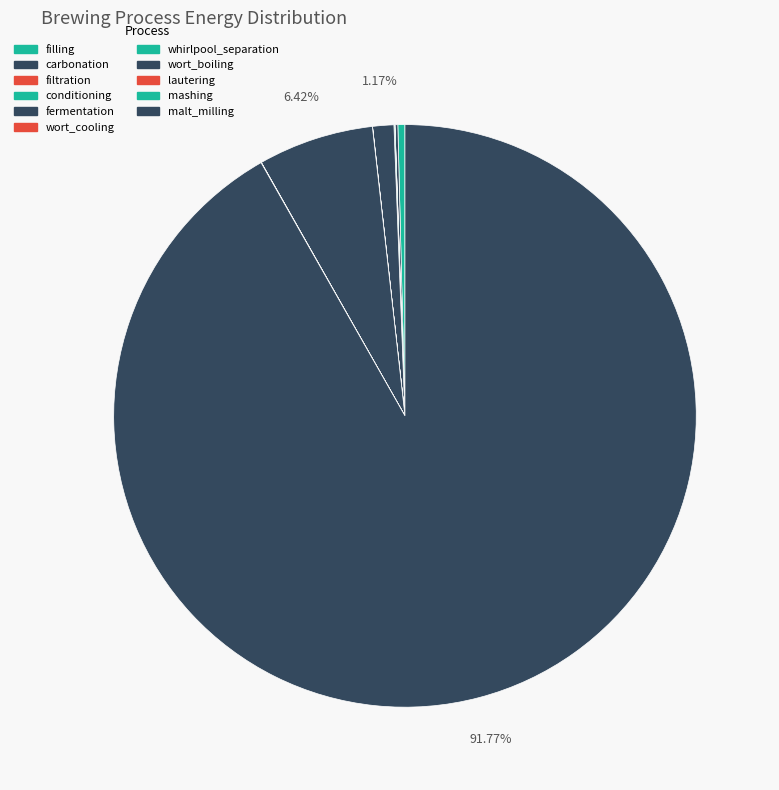

The conditioning slice represents 0% of the pie. True or false?

True